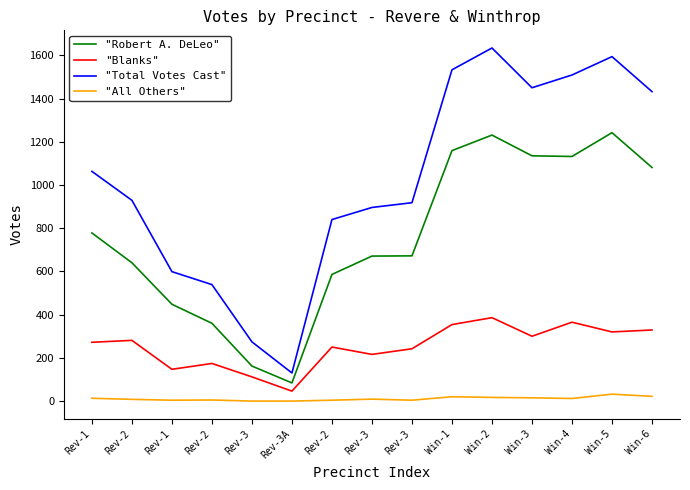

How many lines are shown in the chart?

4